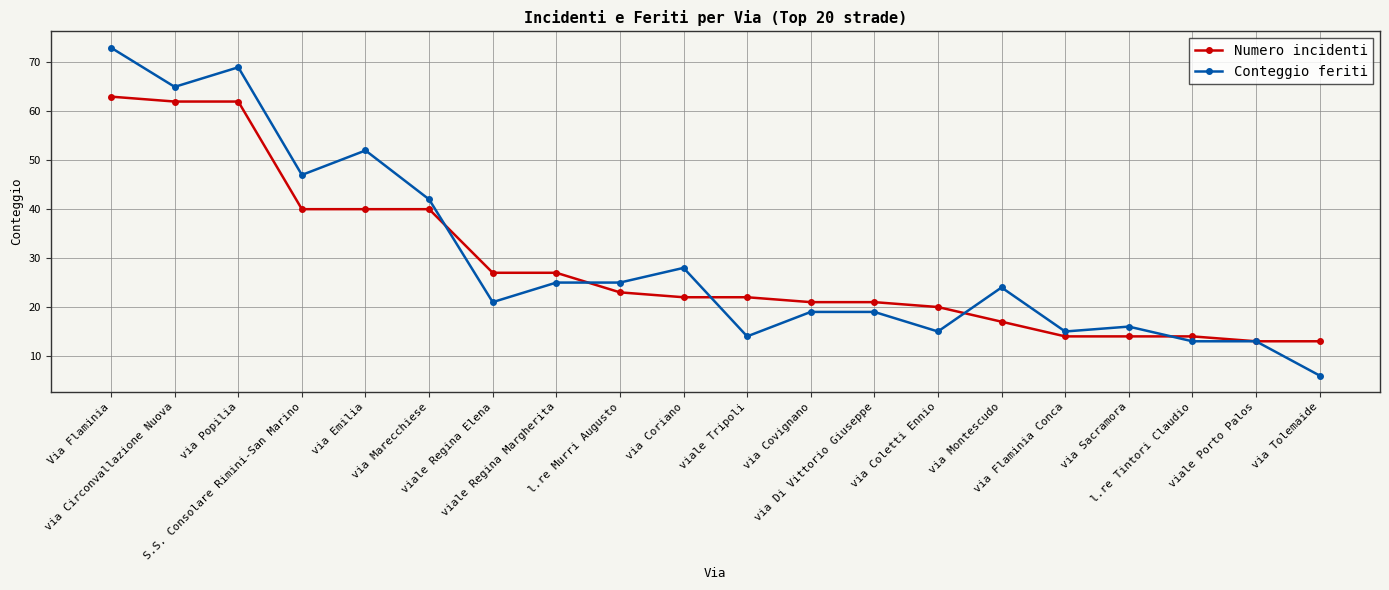

What is the difference between the maximum and minimum values in the Numero incidenti series?

50